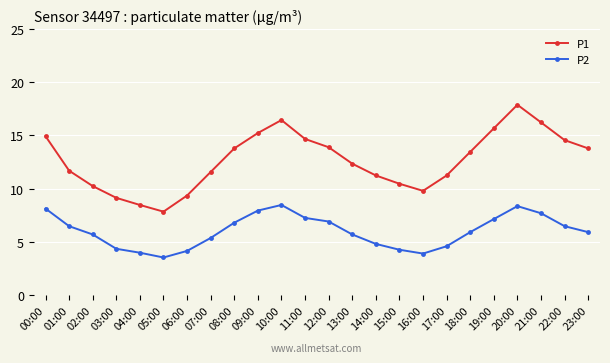

What is the minimum value shown in the chart?

3.5